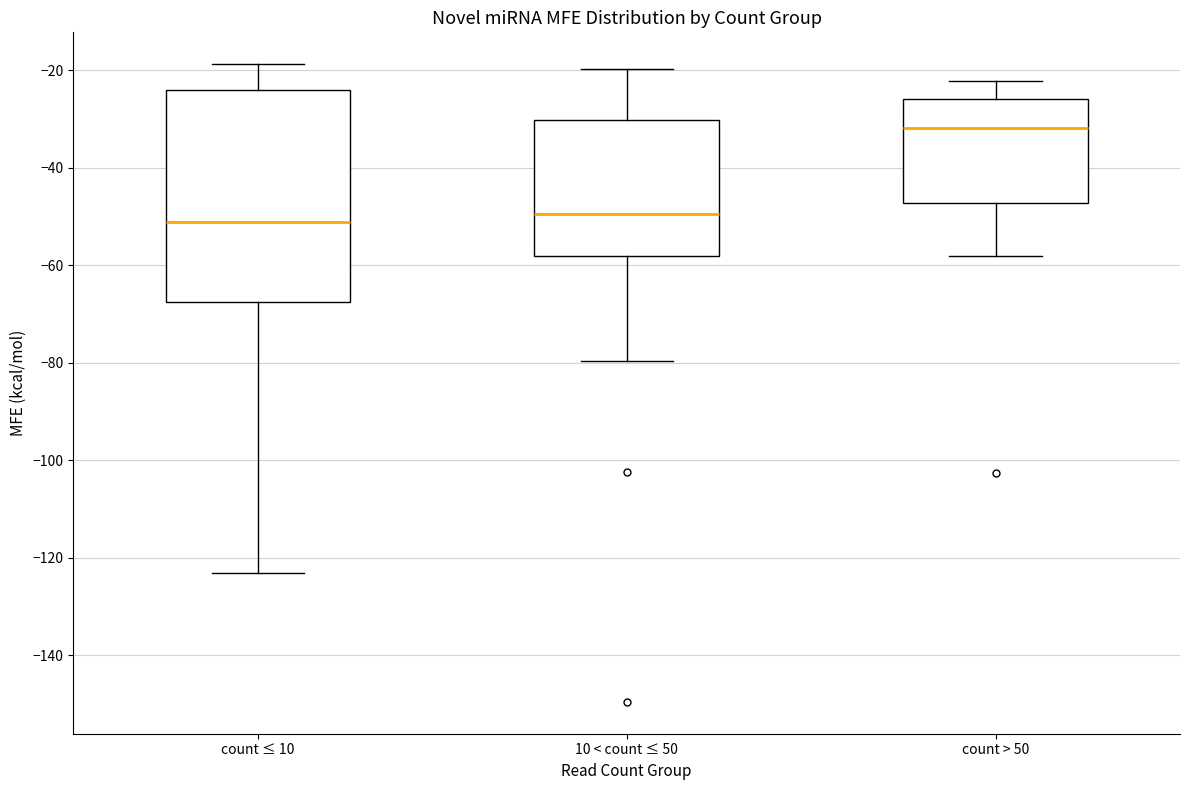

Where is the lower edge of the box for count > 50 on the y-axis? The values are not printed on the chart, so give them approximately, as read against the axis.

-48